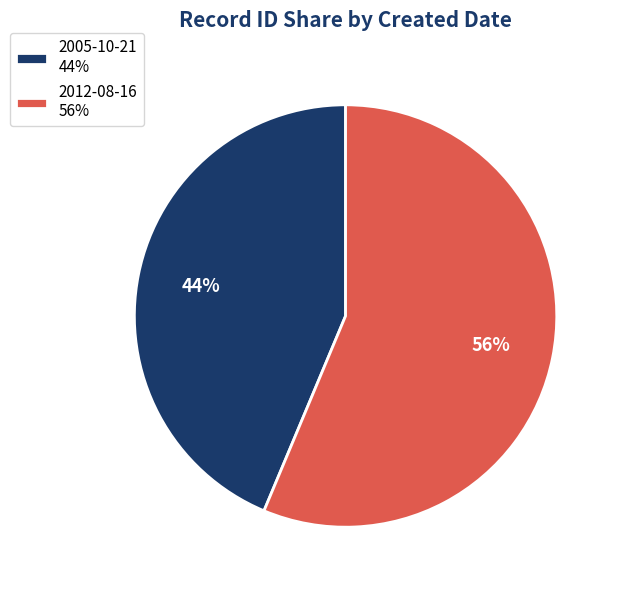

Which category has the biggest portion of the pie?

2012-08-16